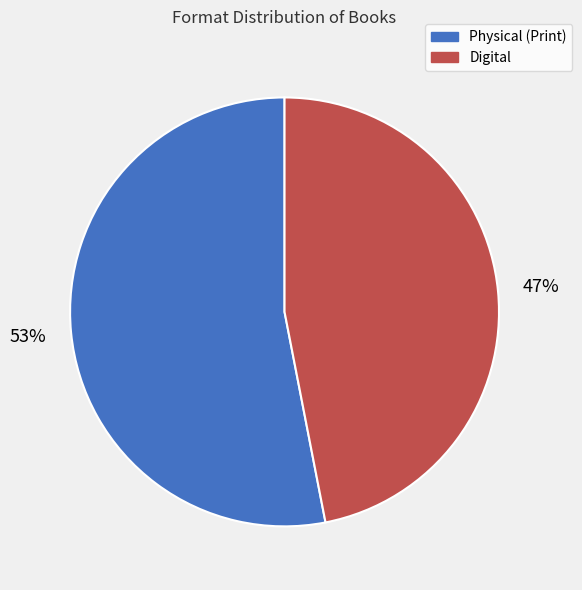

What is the smallest slice in the pie chart?

Digital